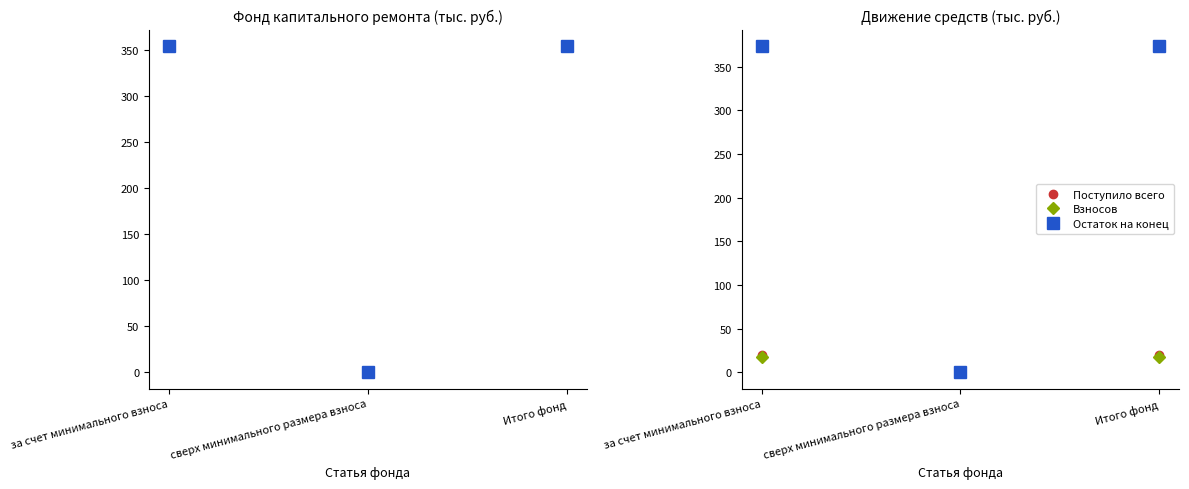

What value does the Остаток на начало series have at за счет минимального взноса?

354.5